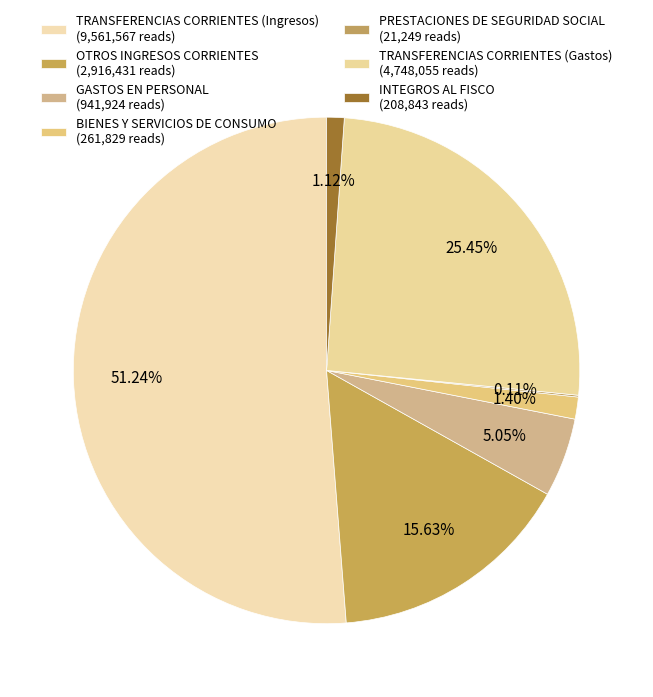

What percentage do GASTOS EN PERSONAL and BIENES Y SERVICIOS DE CONSUMO together represent?

6.5%